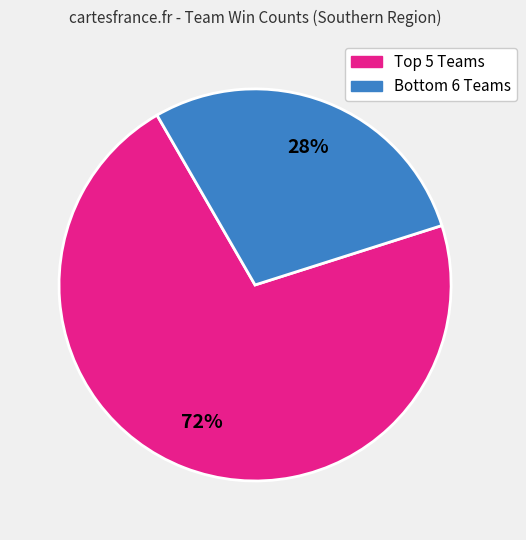

To the nearest percent, what is the average slice percentage?

50%